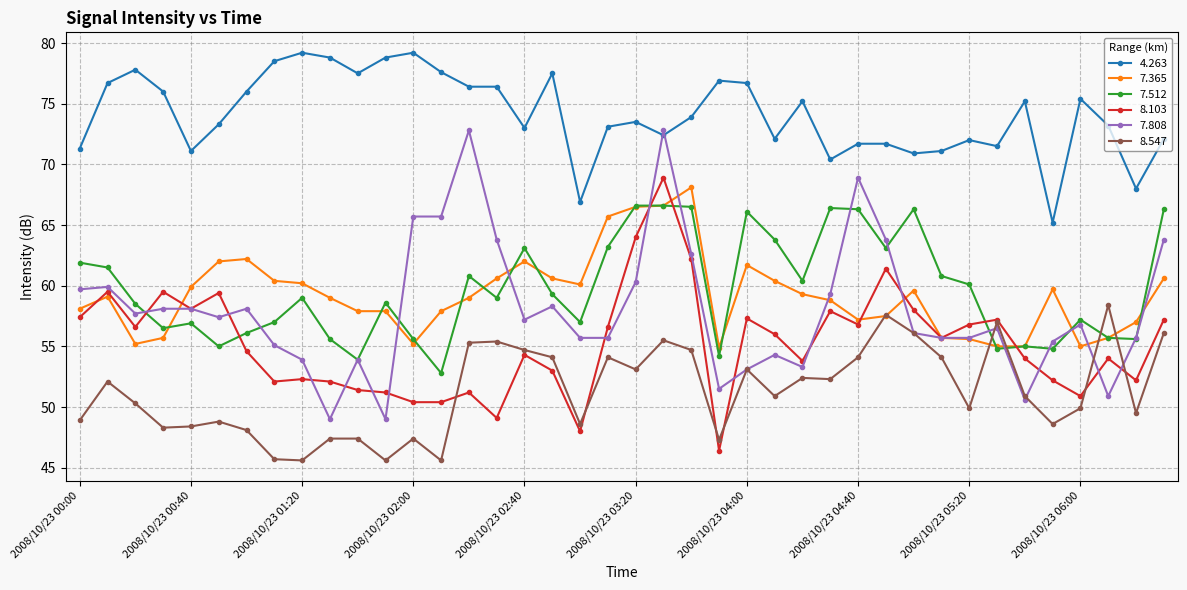

True or false: 8.547 and 4.263 cross at least once.

False